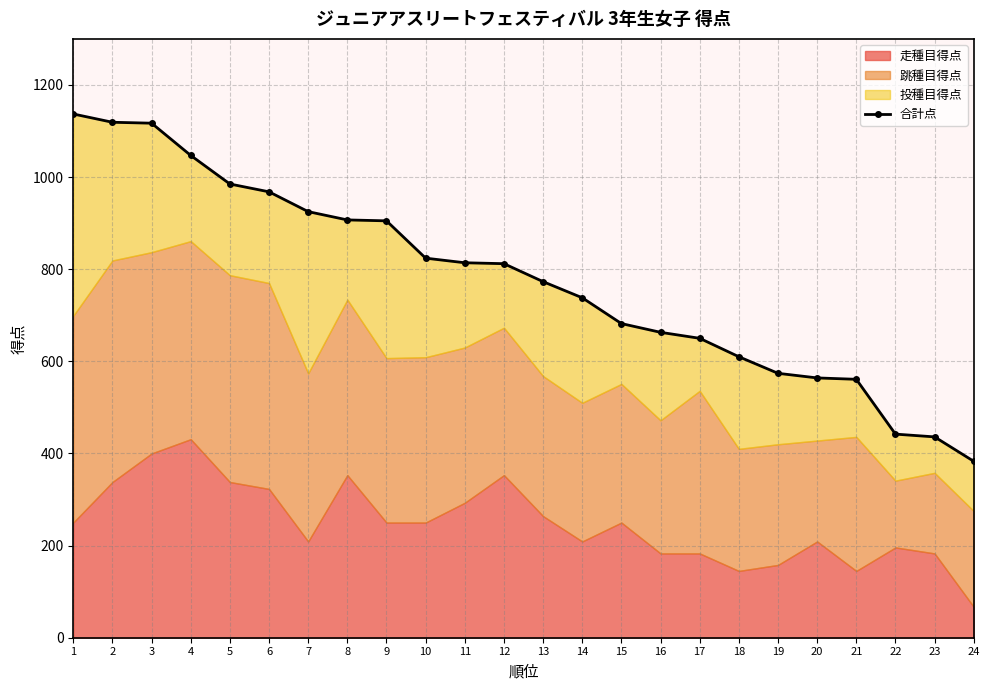

What is the value of the 20th point from the left?

564